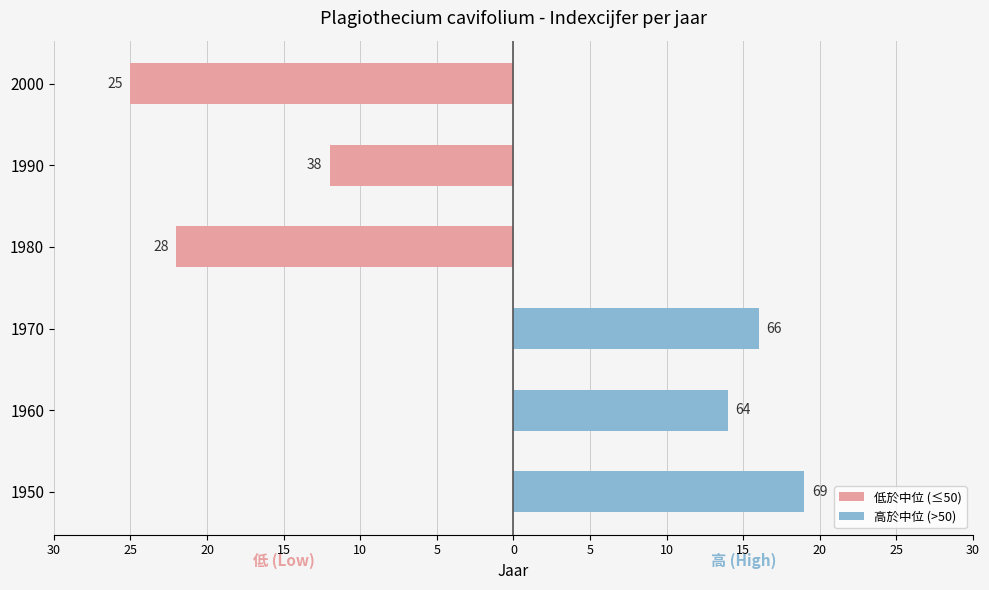

The value of 低於中位 (≤50) at 1960 is 0. True or false?

True